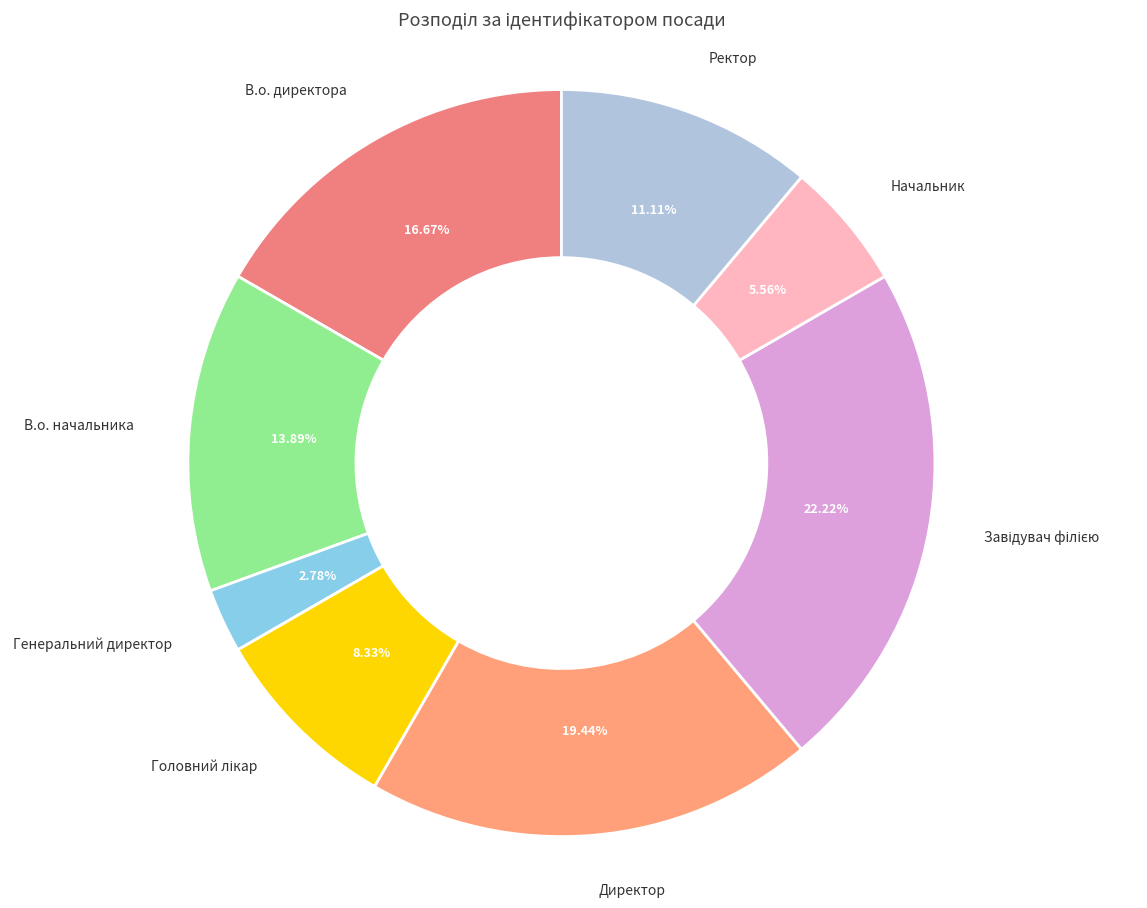

Is it true that Директор is 30% of the pie?

False